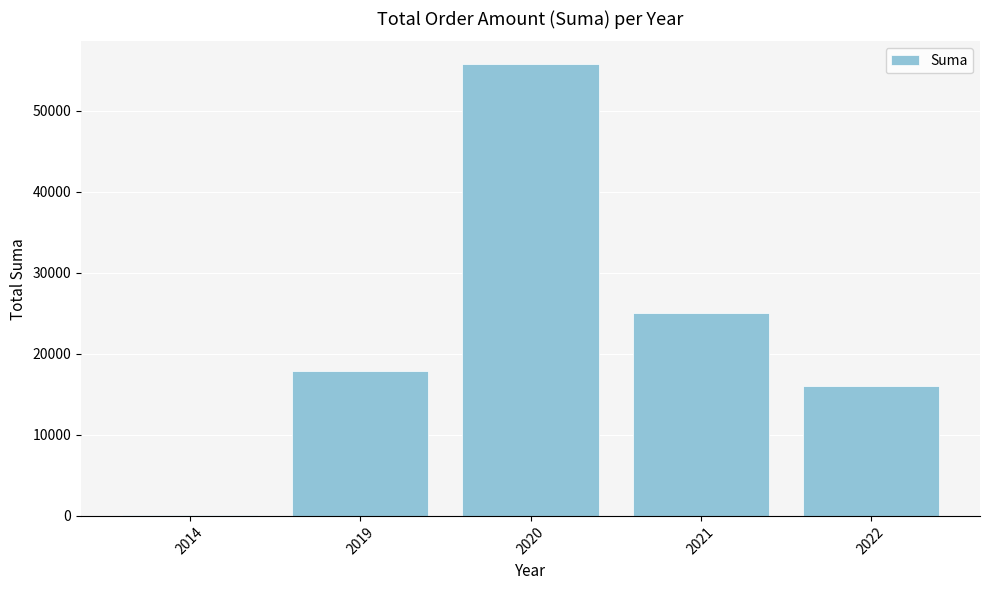

How many values exceed 17908?

3